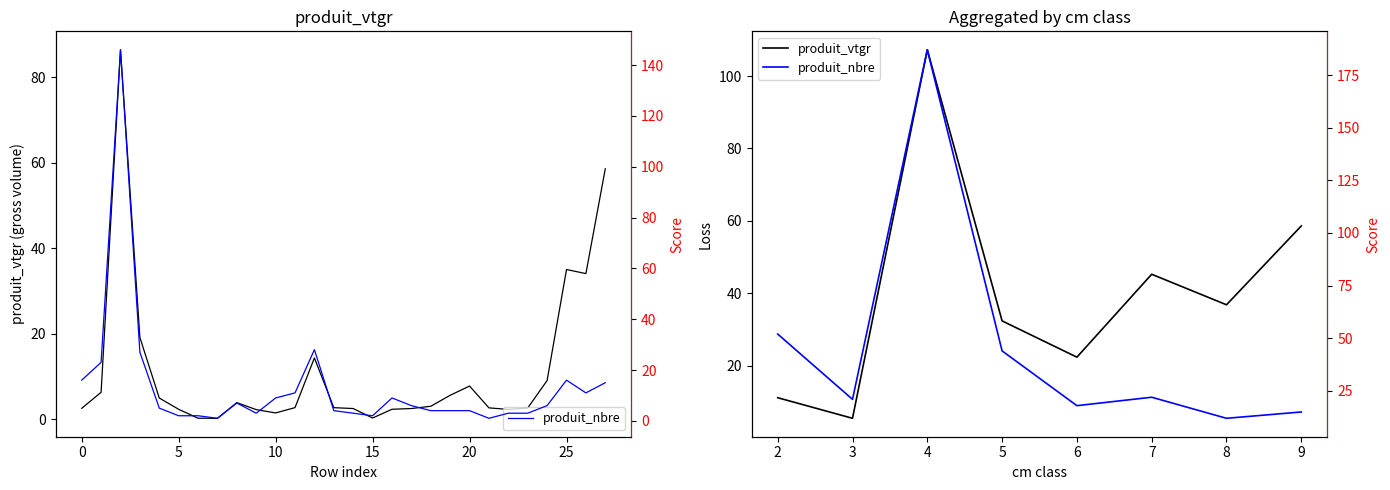

True or false: produit_nbre has more than 2 points higher than both neighbors.

False